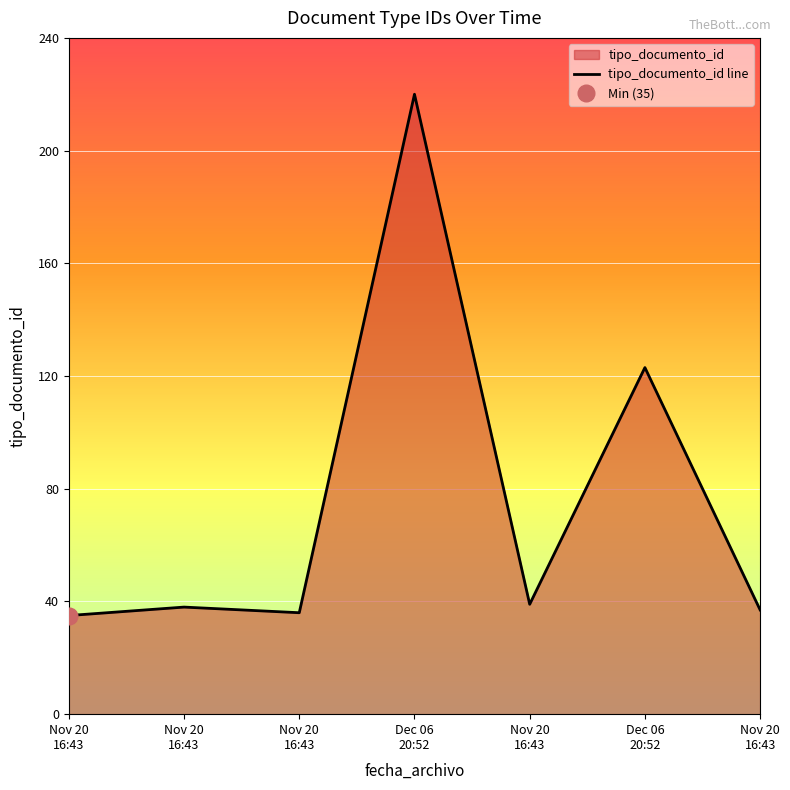

How many interior local valleys (lower than both neighbors) does the data have?

2